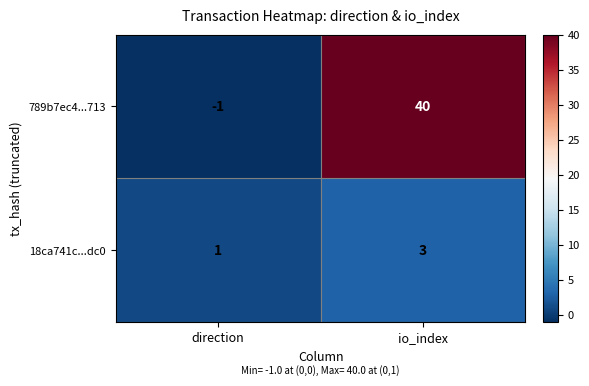

Which series has the largest total across all categories?

789b7ec4...713